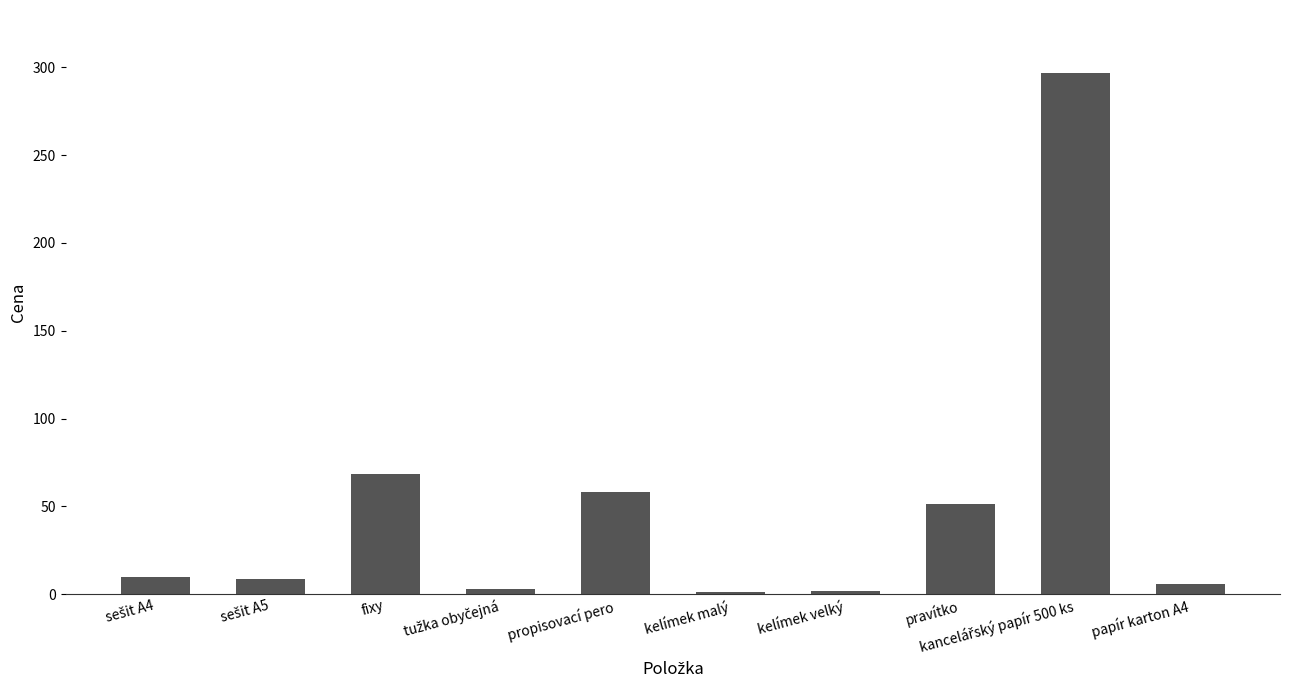

What is the maximum value shown in the chart?

297.0